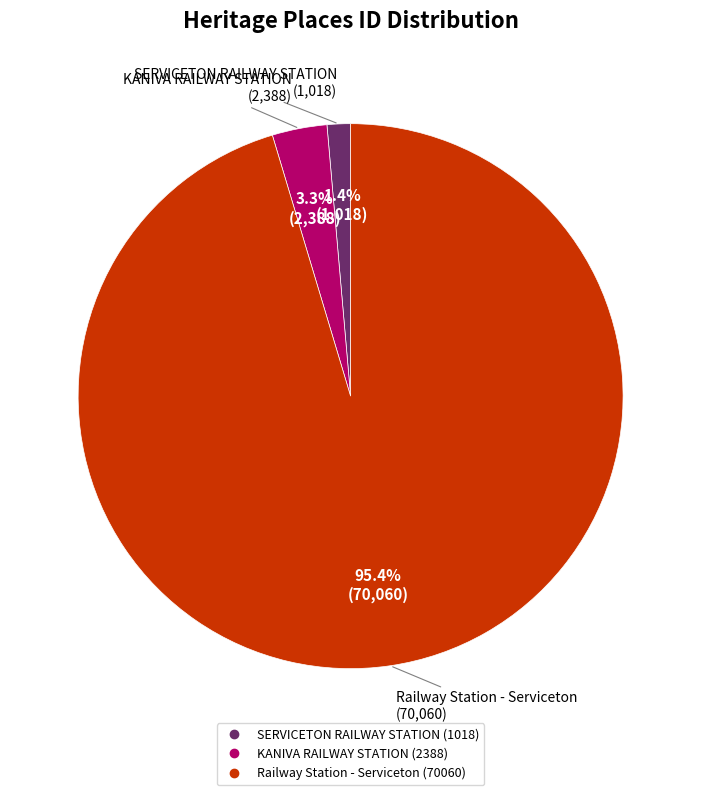

To the nearest percent, what portion does KANIVA RAILWAY STATION represent?

3%